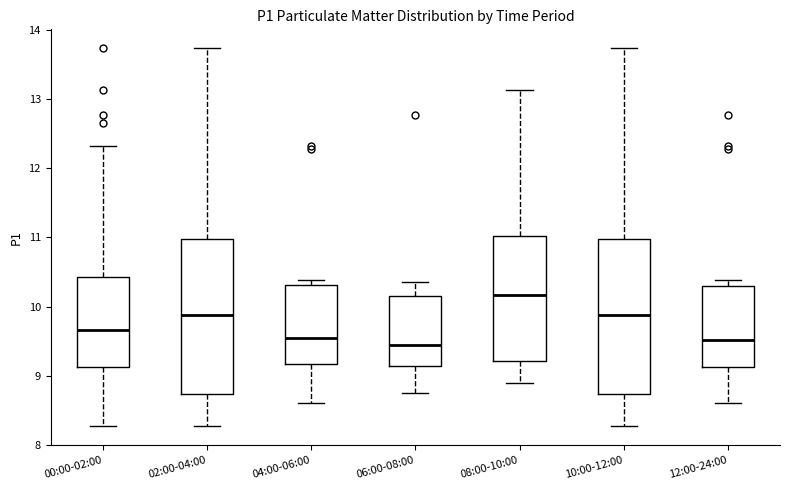

Where is the lower edge of the box for 02:00-04:00 on the y-axis? The values are not printed on the chart, so give them approximately, as read against the axis.

8.7